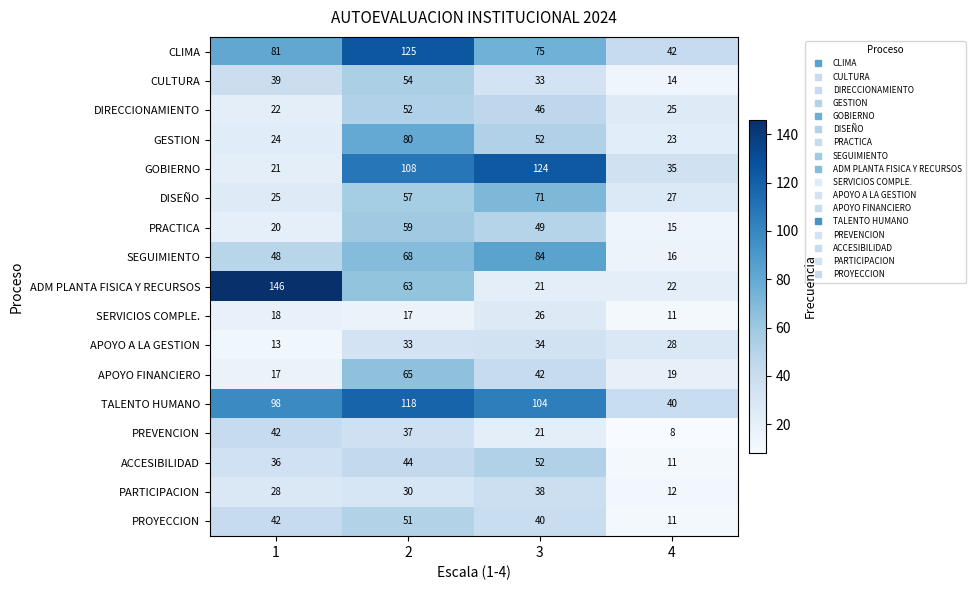

How many categories are shown in the chart?

4